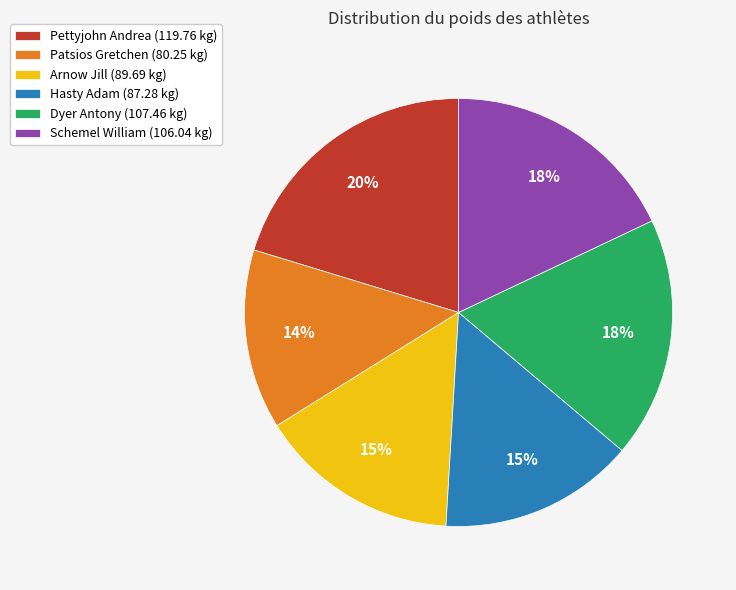

Which category has the smallest portion of the pie?

Patsios Gretchen